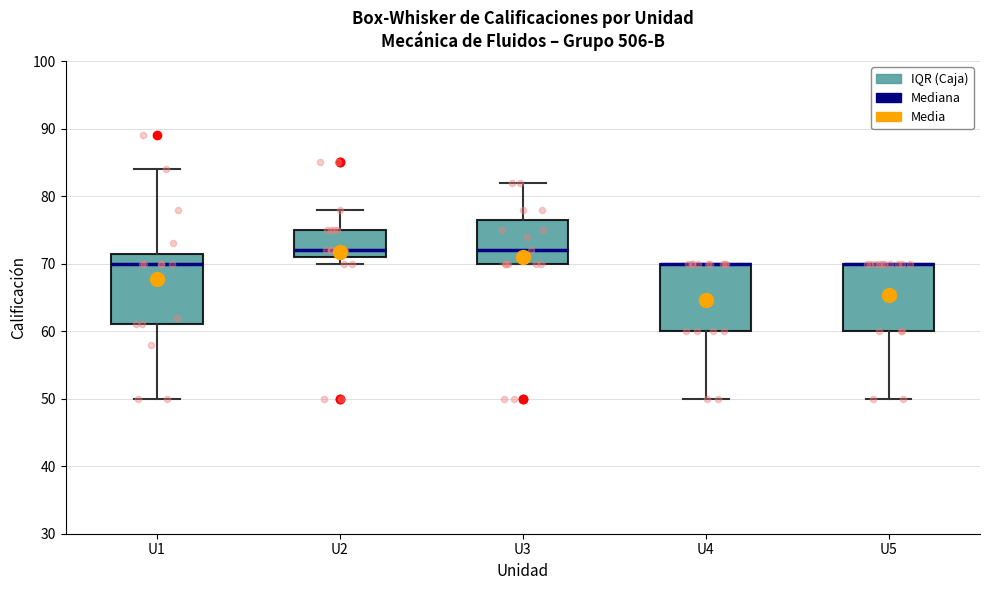

Reading left to right, transcribe this box plot: for each box, give where its median line is, the range the box spans, and where its two whiskers end, as read against the y-axis. The values are not printed on the chart, so give them approximately, as read against the axis.

U1: median 70, box 61 to 72, whiskers 50 to 84
U2: median 72, box 71 to 75, whiskers 70 to 78
U3: median 72, box 70 to 77, whiskers 70 to 82
U4: median 70 (drawn on the box's upper edge), box 60 to 70, whiskers 50 to 70
U5: median 70 (drawn on the box's upper edge), box 60 to 70, whiskers 50 to 70